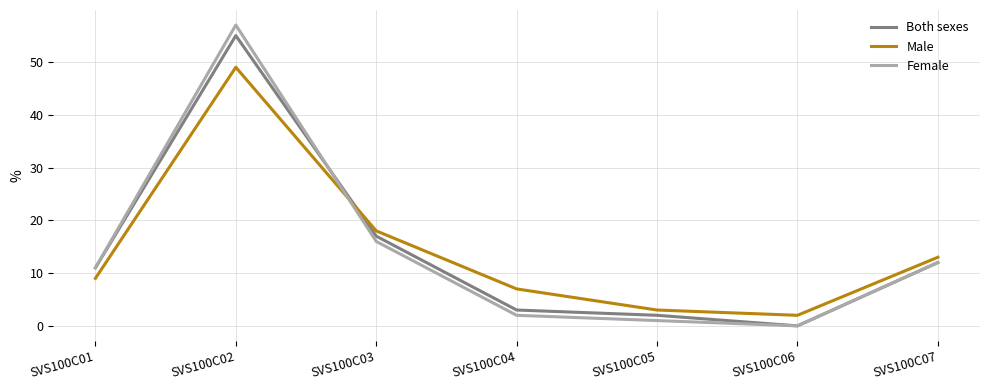

At which label does Both sexes reach its peak?

SVS100C02